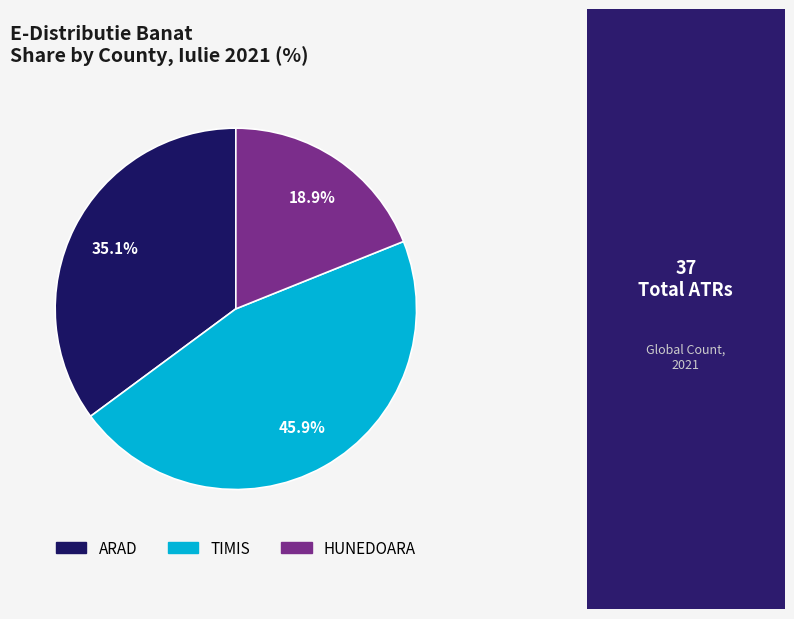

Does TIMIS account for over 50% of the chart?

No